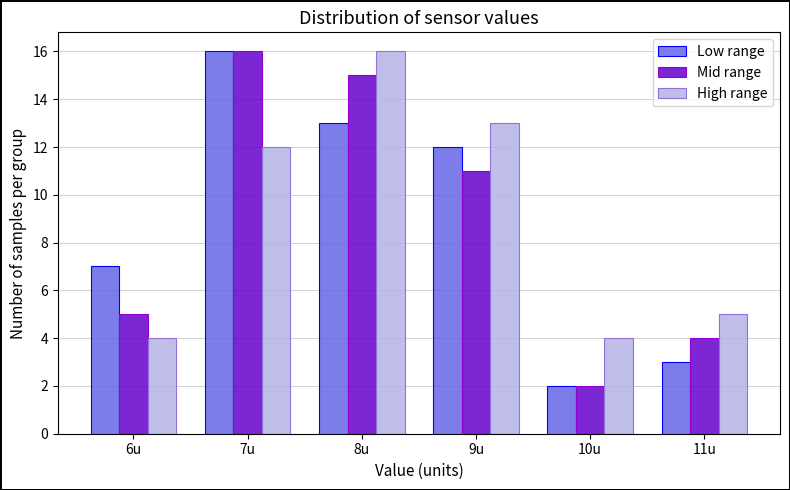

Reading left to right, list all the values displayed in this chart.

Low range: 7	16	13	12	2	3
Mid range: 5	16	15	11	2	4
High range: 4	12	16	13	4	5